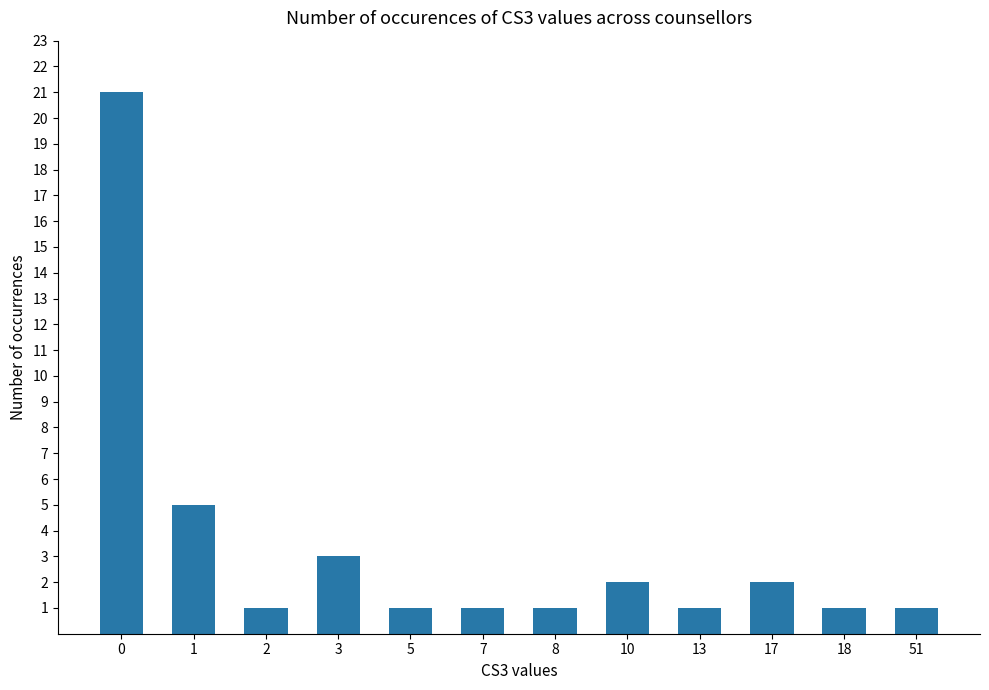

Does the chart contain any negative values?

No